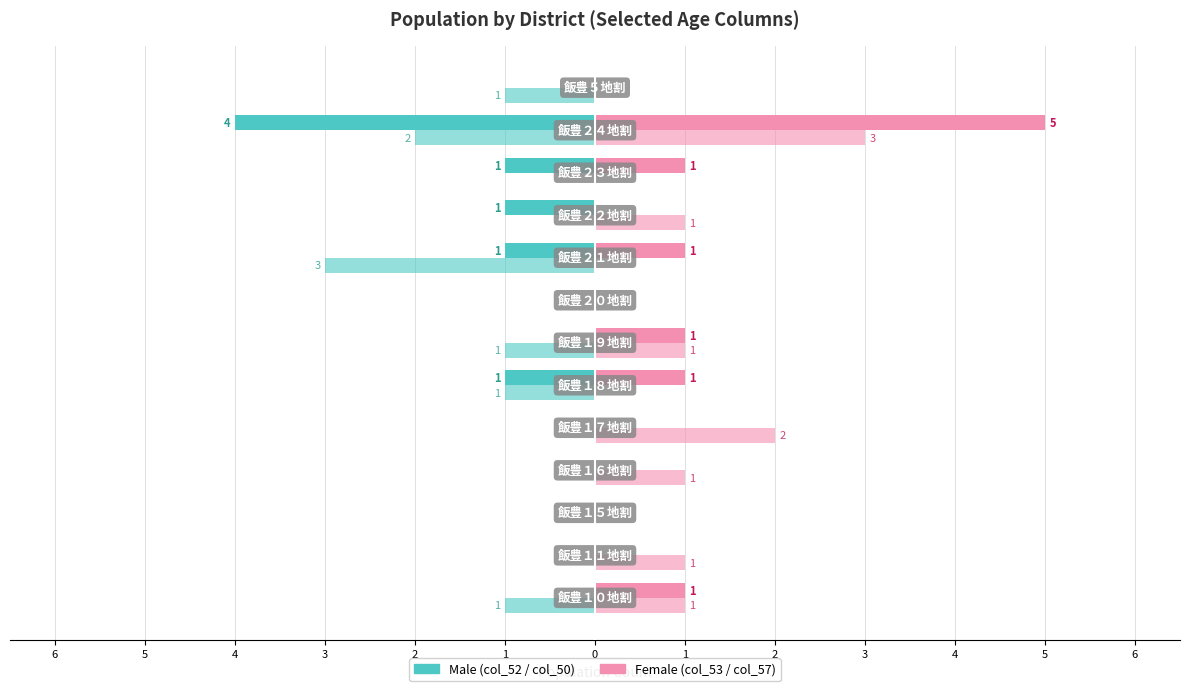

How many groups of bars are there?

13